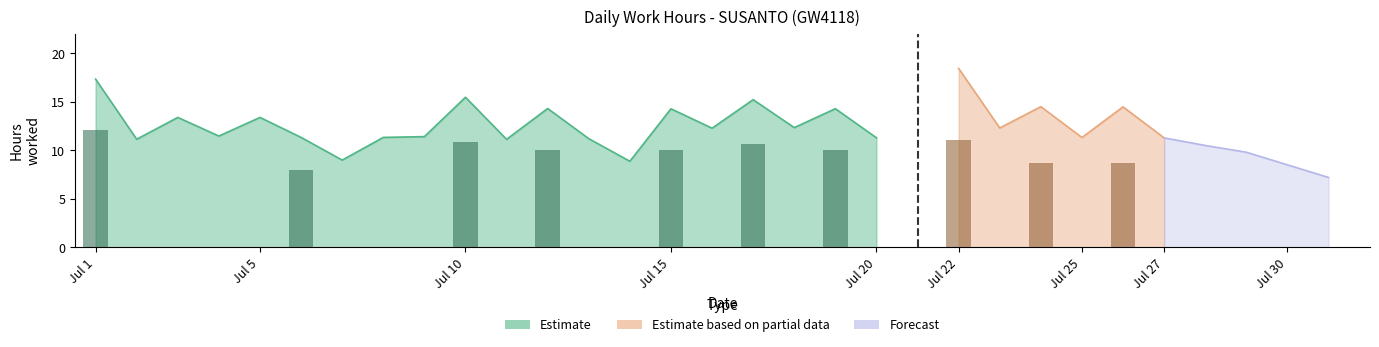

What value does the Estimate based on partial data series have at 24?

14.5